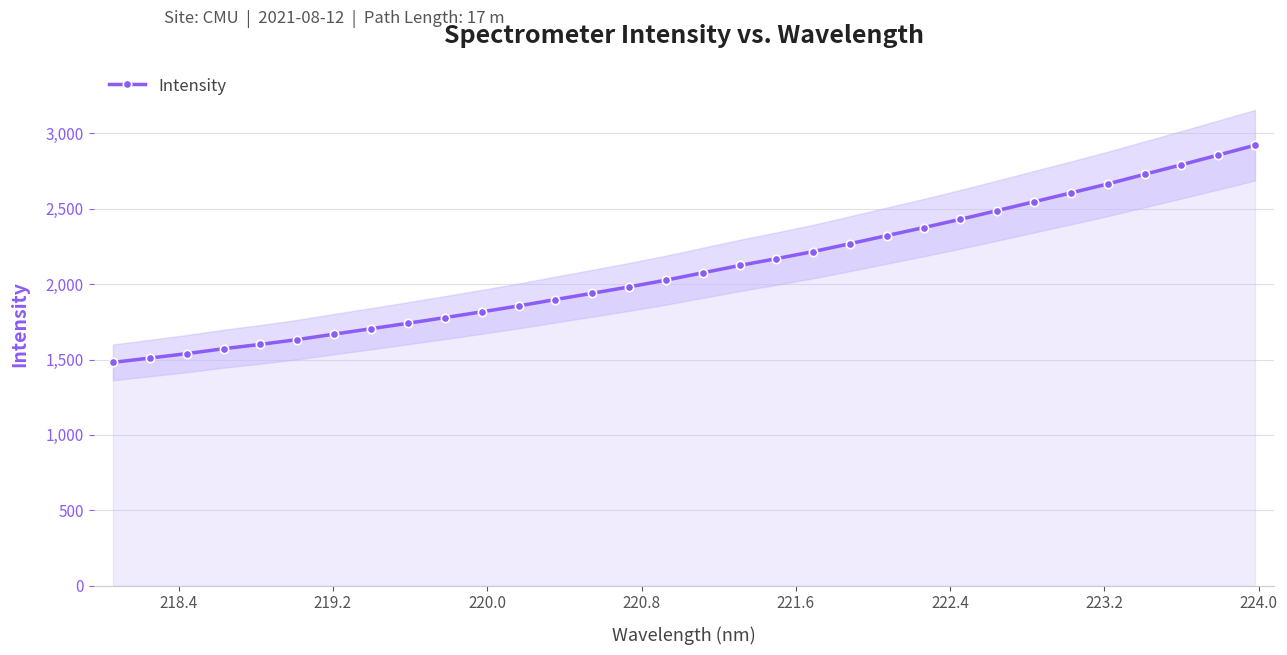

What is the average value?

2103.8